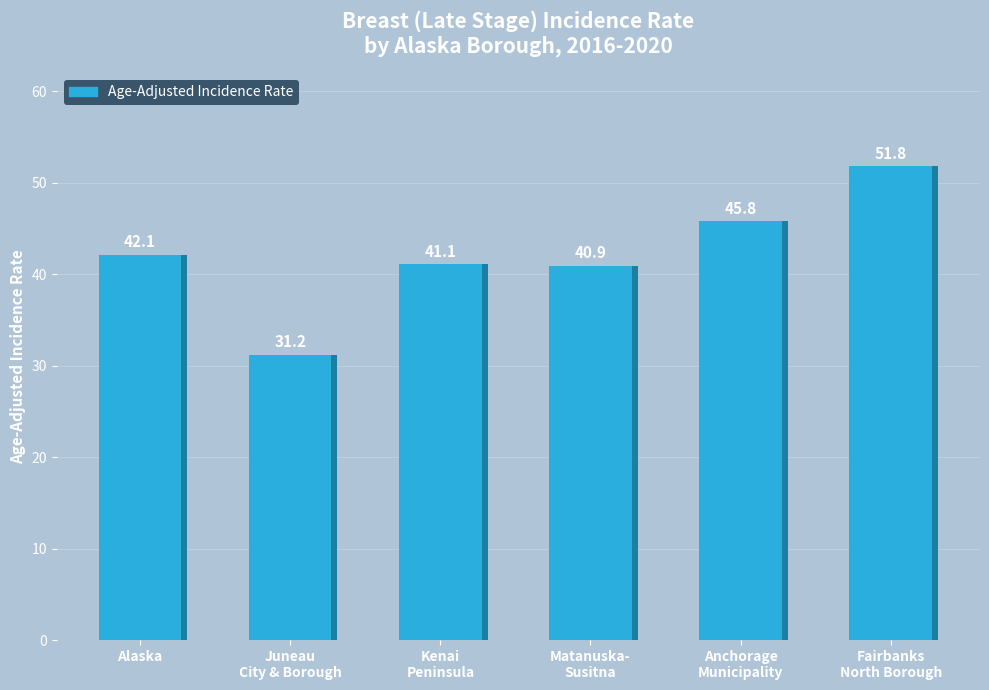

Are the bars horizontal?

No